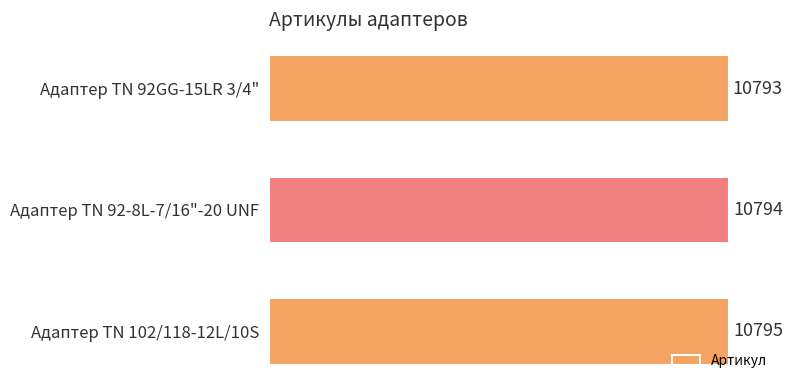

What is the maximum value shown in the chart?

10795